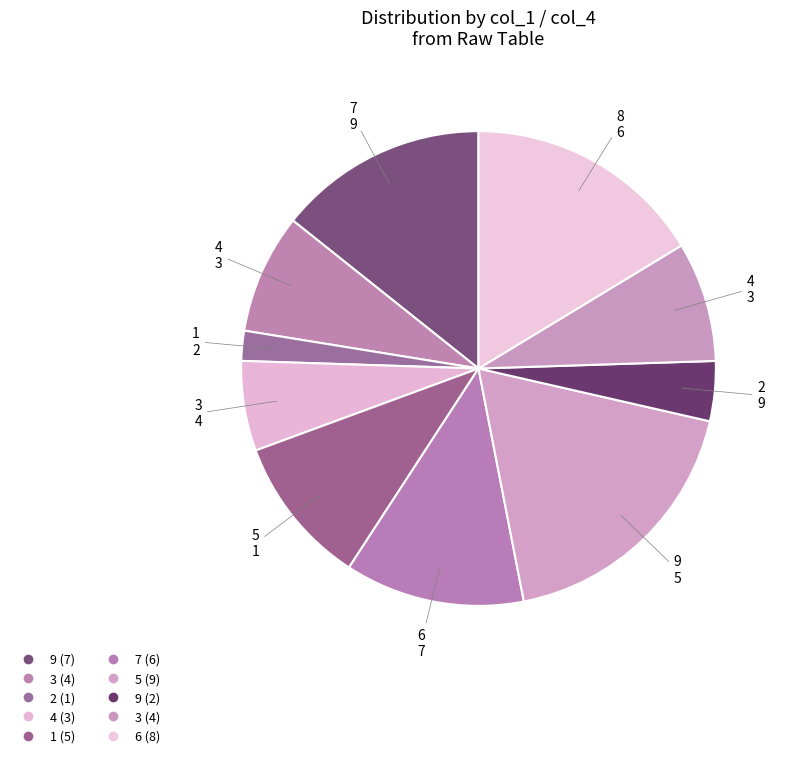

How many segments does this pie chart have?

10